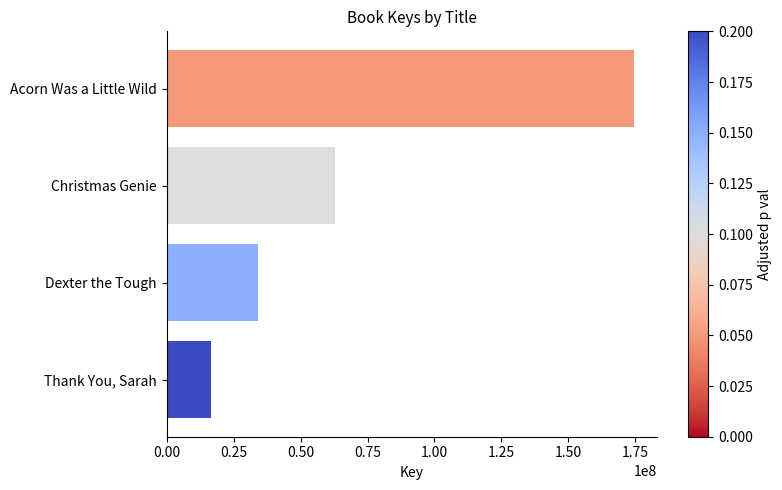

Count the values in the range 33987641 to 174460443.

3